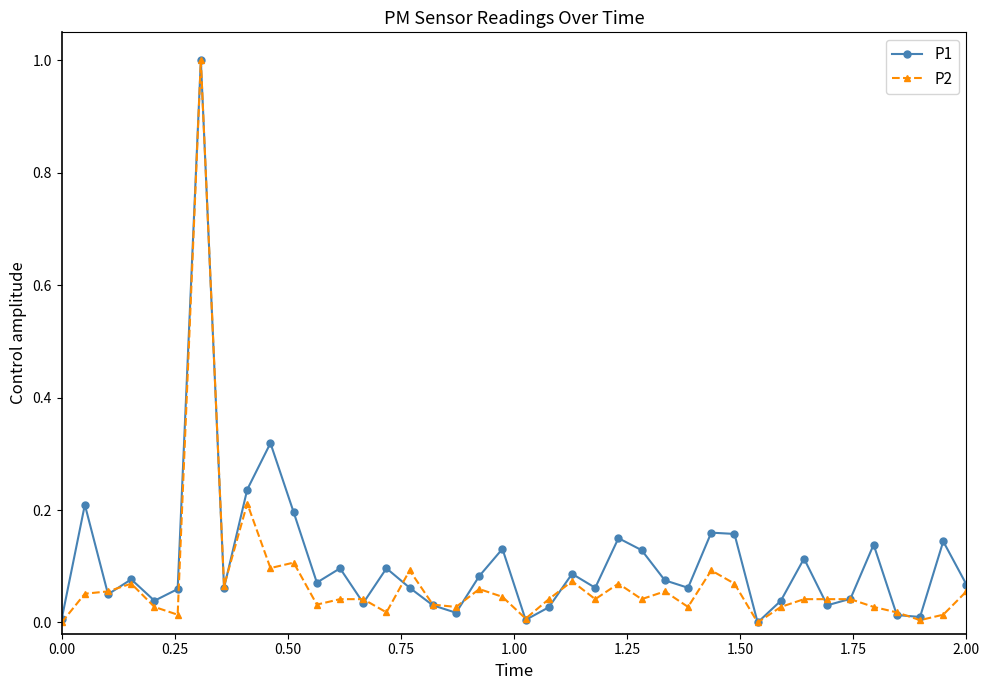

What is the greatest value displayed?

1.0